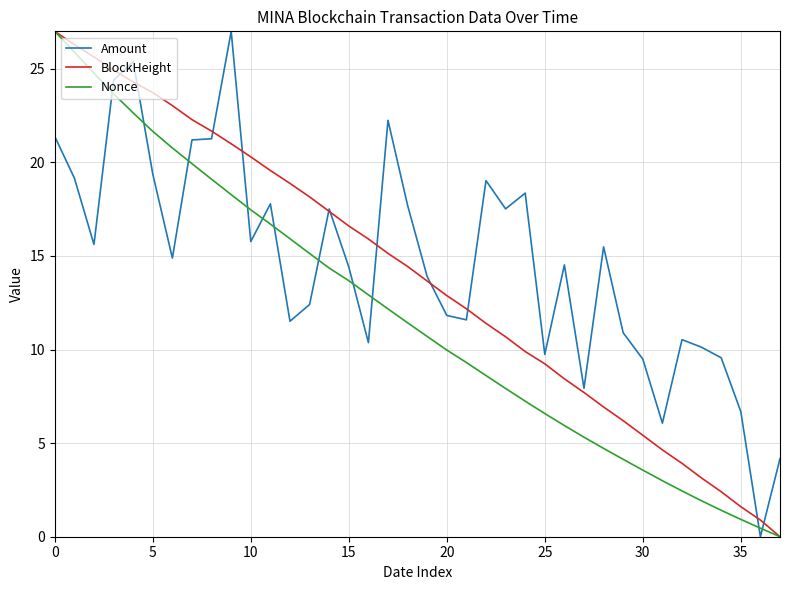

What is the greatest value displayed?

27.0